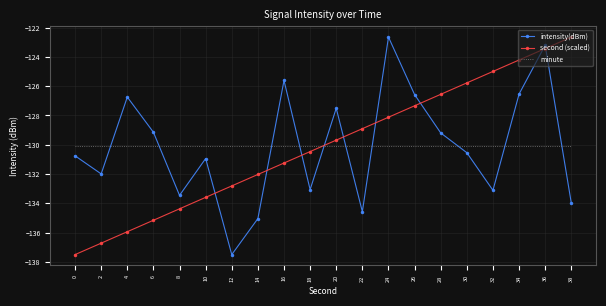

What is the difference between the intensity(dBm) values at 38 and 6?

4.8